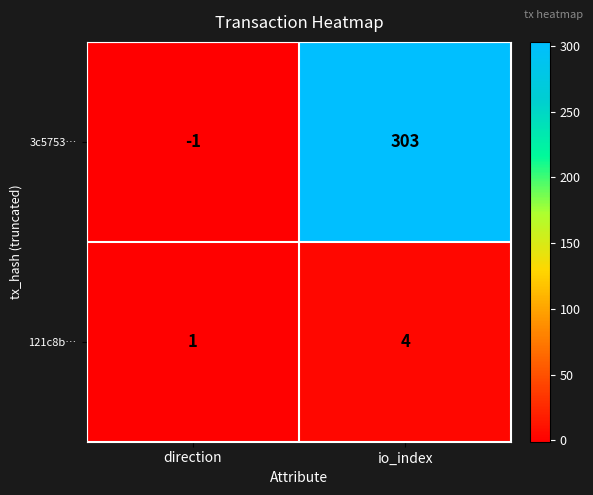

At which category is the sum across all series the highest?

io_index